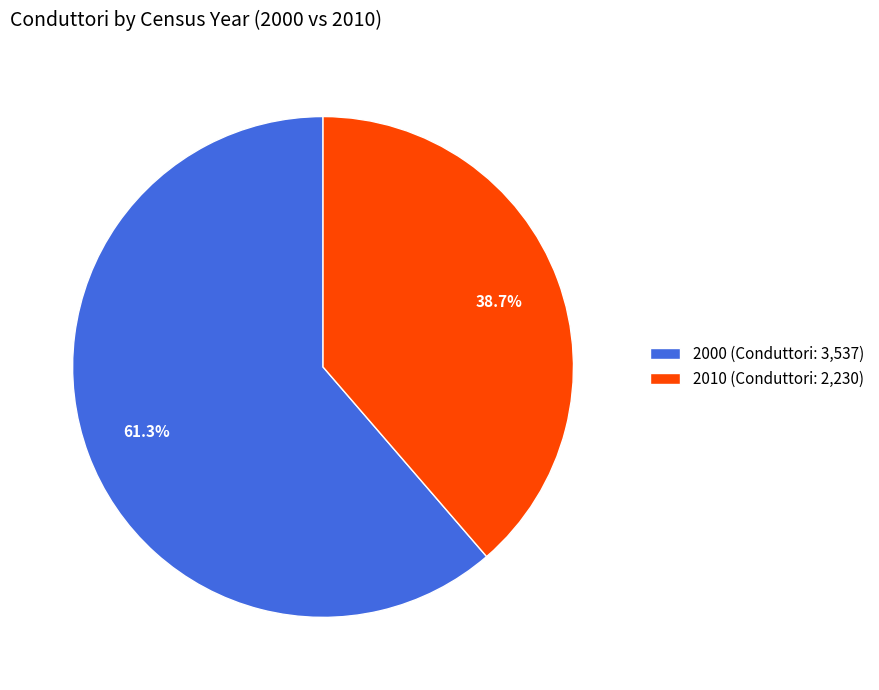

To the nearest percent, what percentage of the pie is 2010?

39%